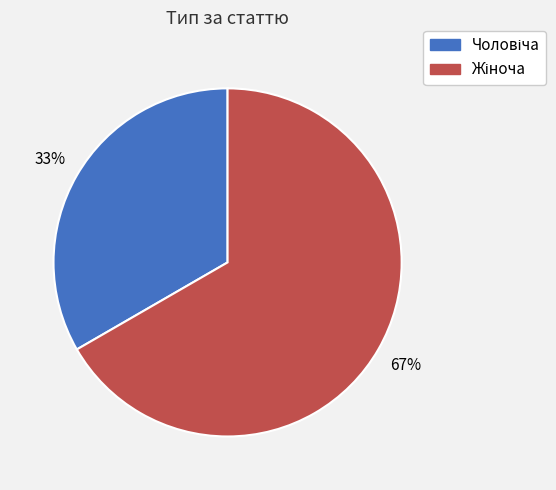

Is there a majority slice in this chart?

Yes